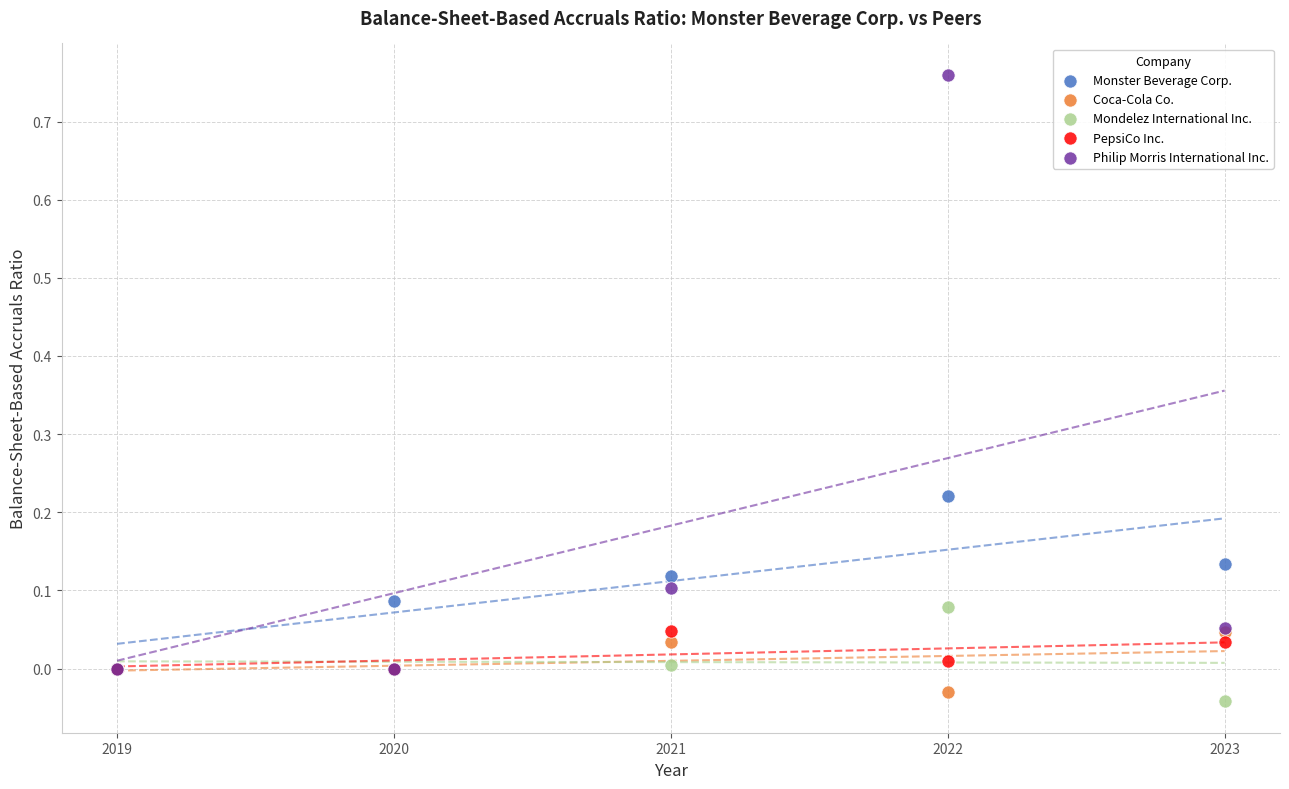

What are all the series names shown in the legend?

Monster Beverage Corp., Coca-Cola Co., Mondelez International Inc., PepsiCo Inc., Philip Morris International Inc.